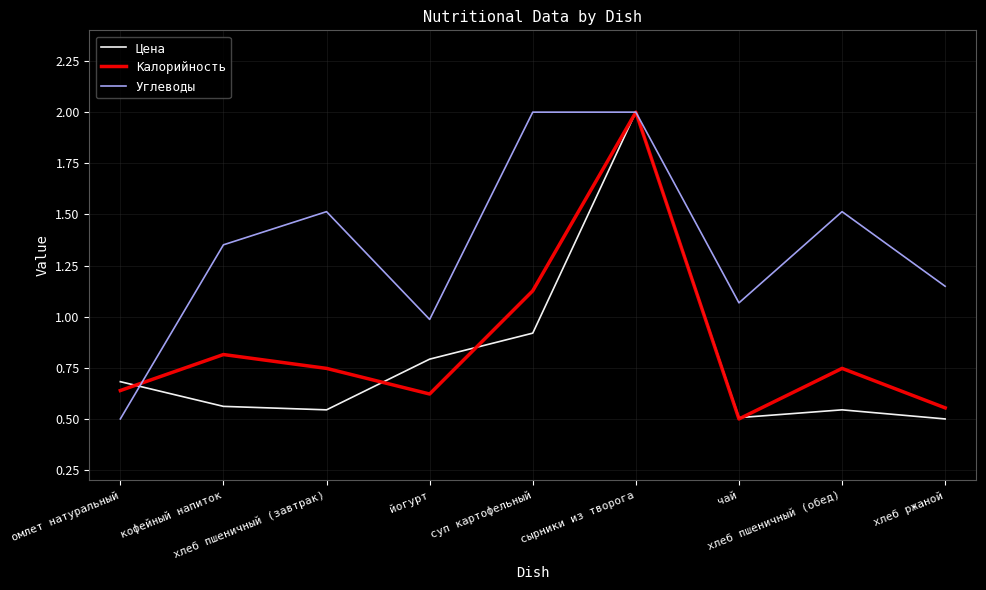

Which series has the largest total across all categories?

Углеводы